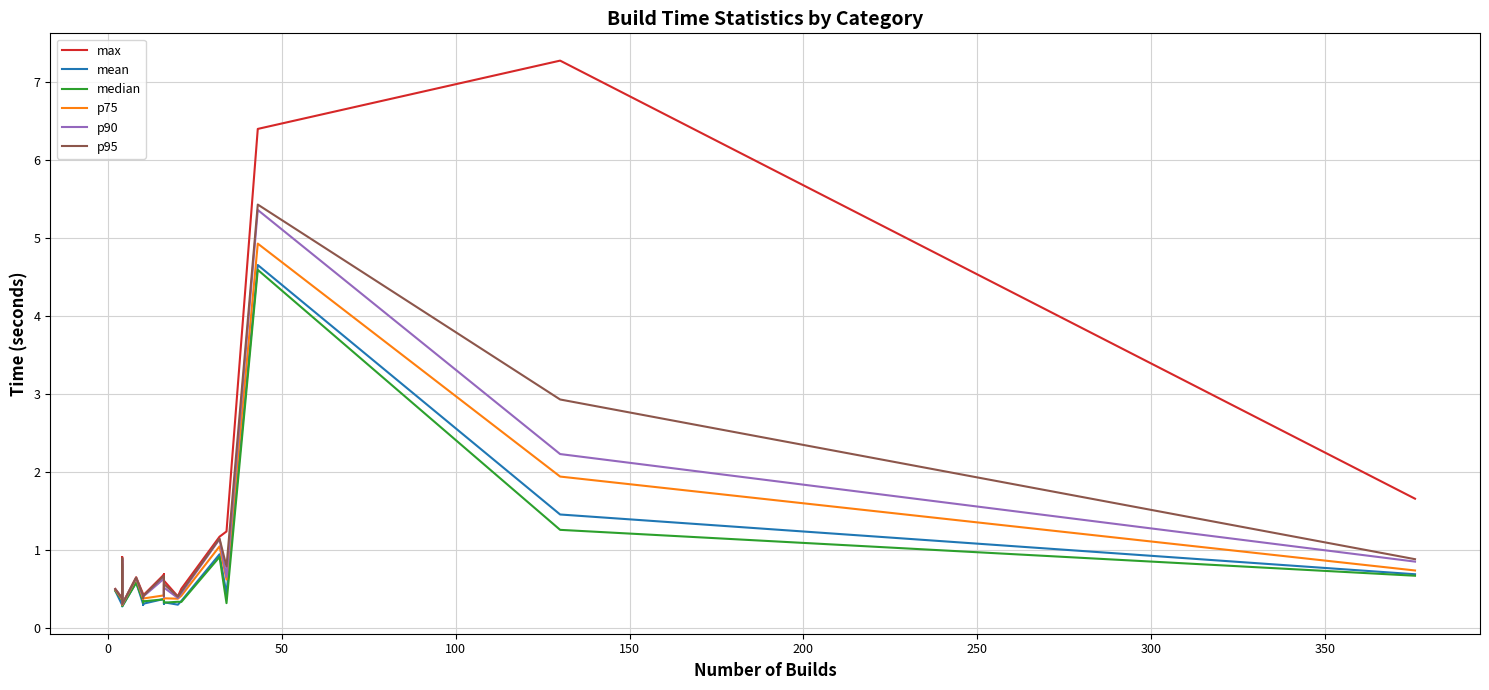

What are all the series names shown in the legend?

max, mean, median, p75, p90, p95